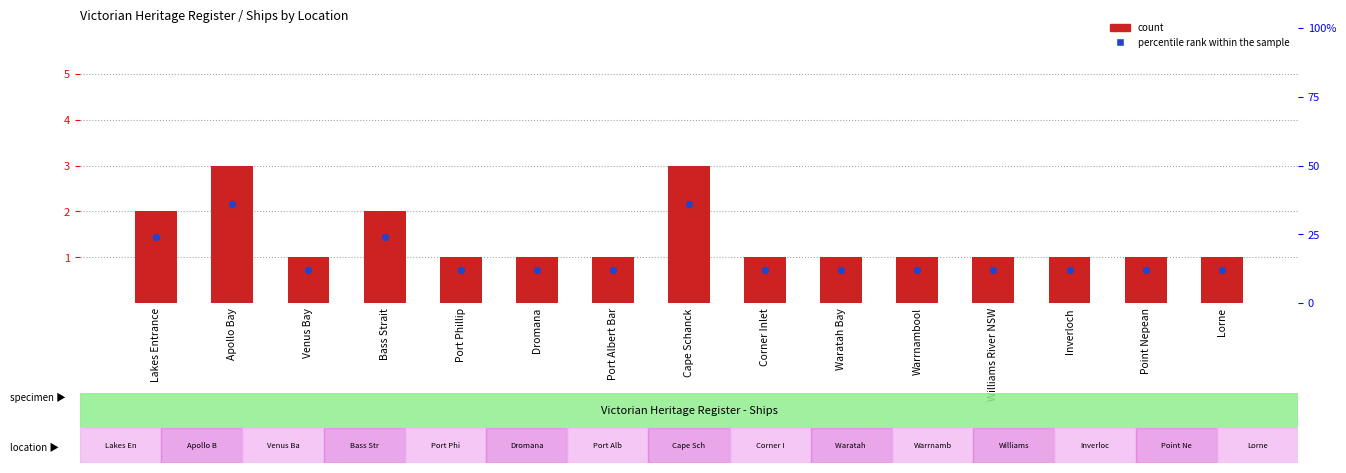

What are all the series names shown in the legend?

count, percentile rank within the sample